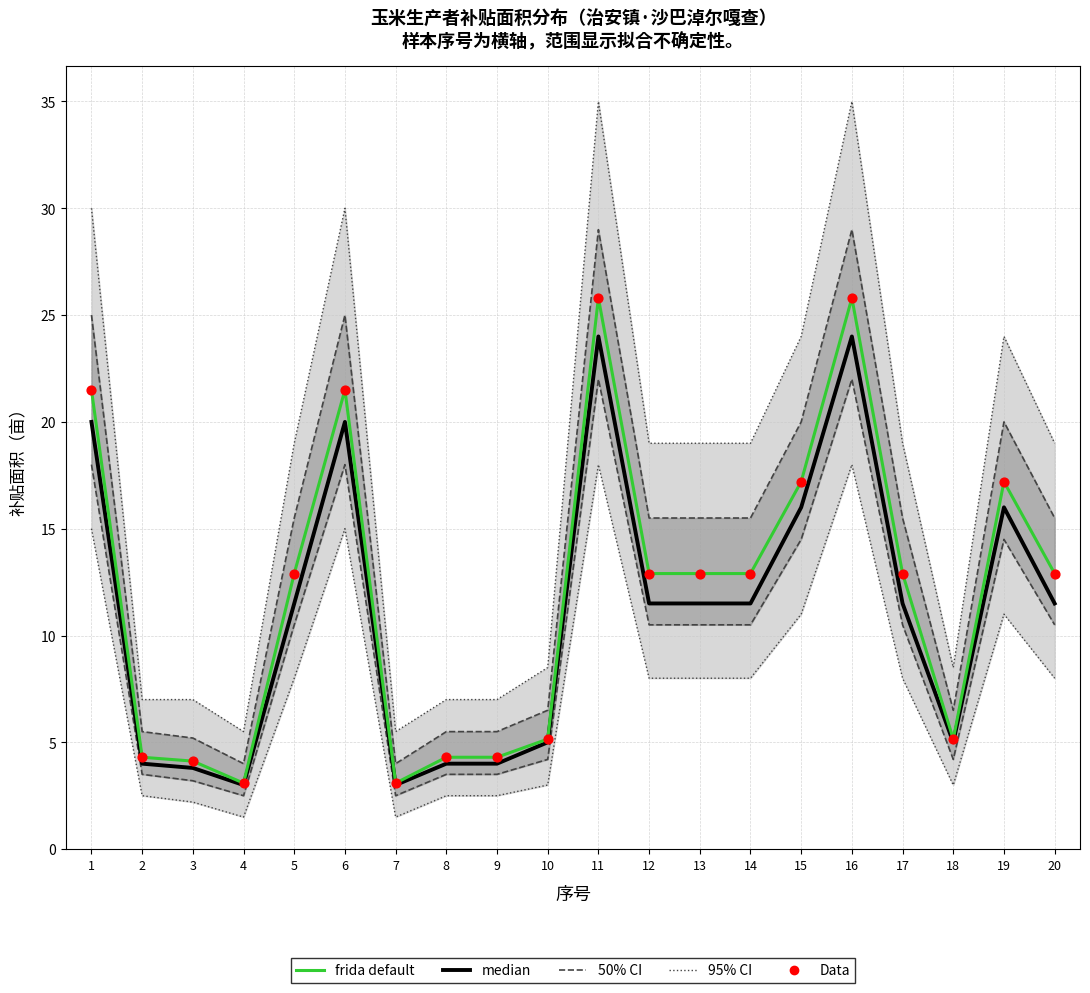

At how many categories does at least one series exceed 13?

6